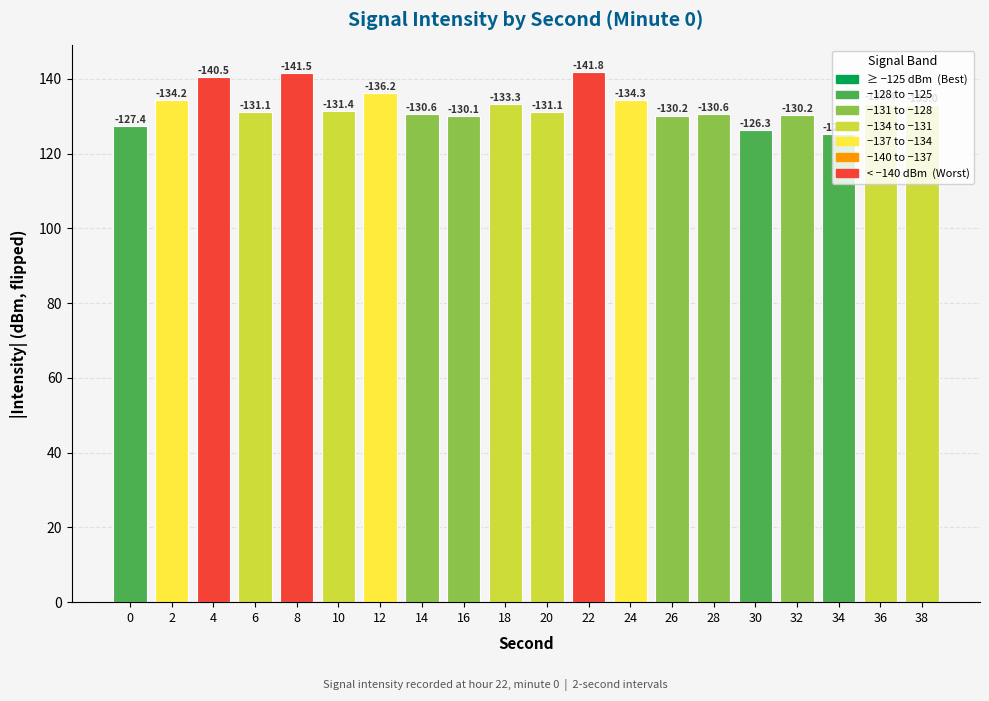

Is it true that the value at 36 is 133.4?

True